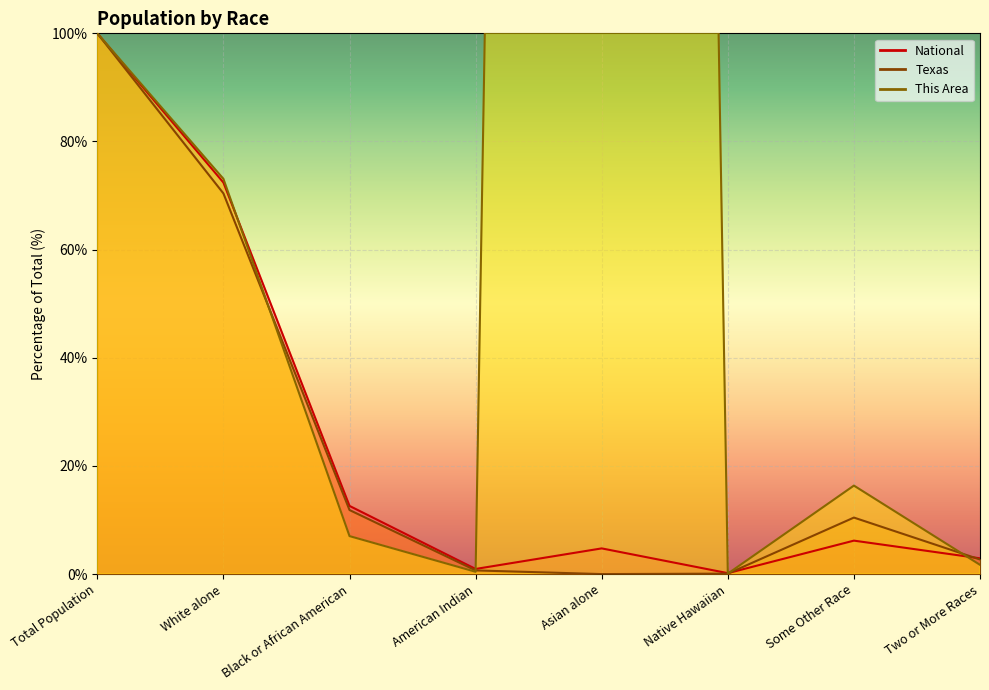

True or false: National has more than 1 points higher than both neighbors.

True